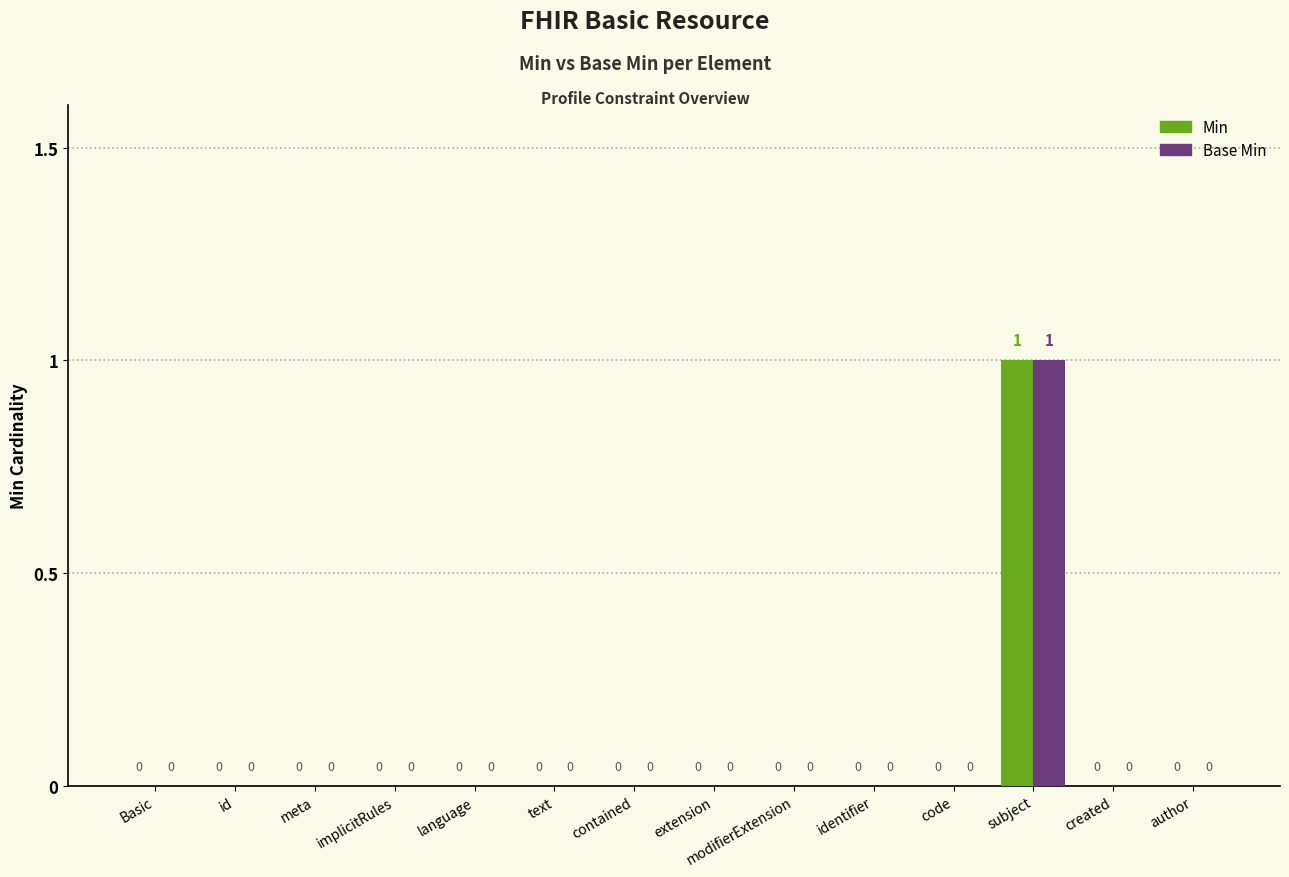

At which category is the sum across all series the highest?

subject